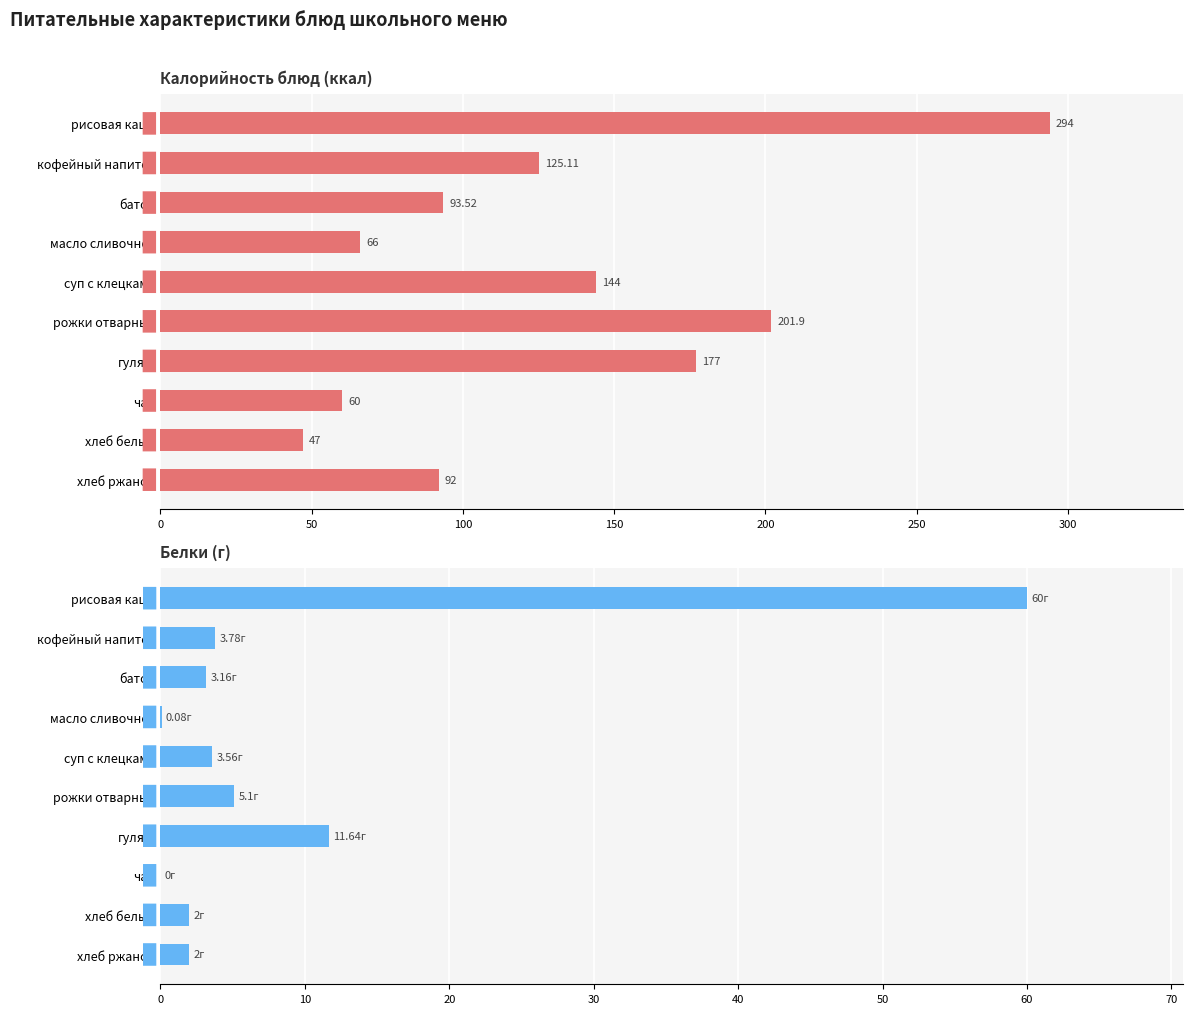

How many data points in Калорийность are less than 125?

5